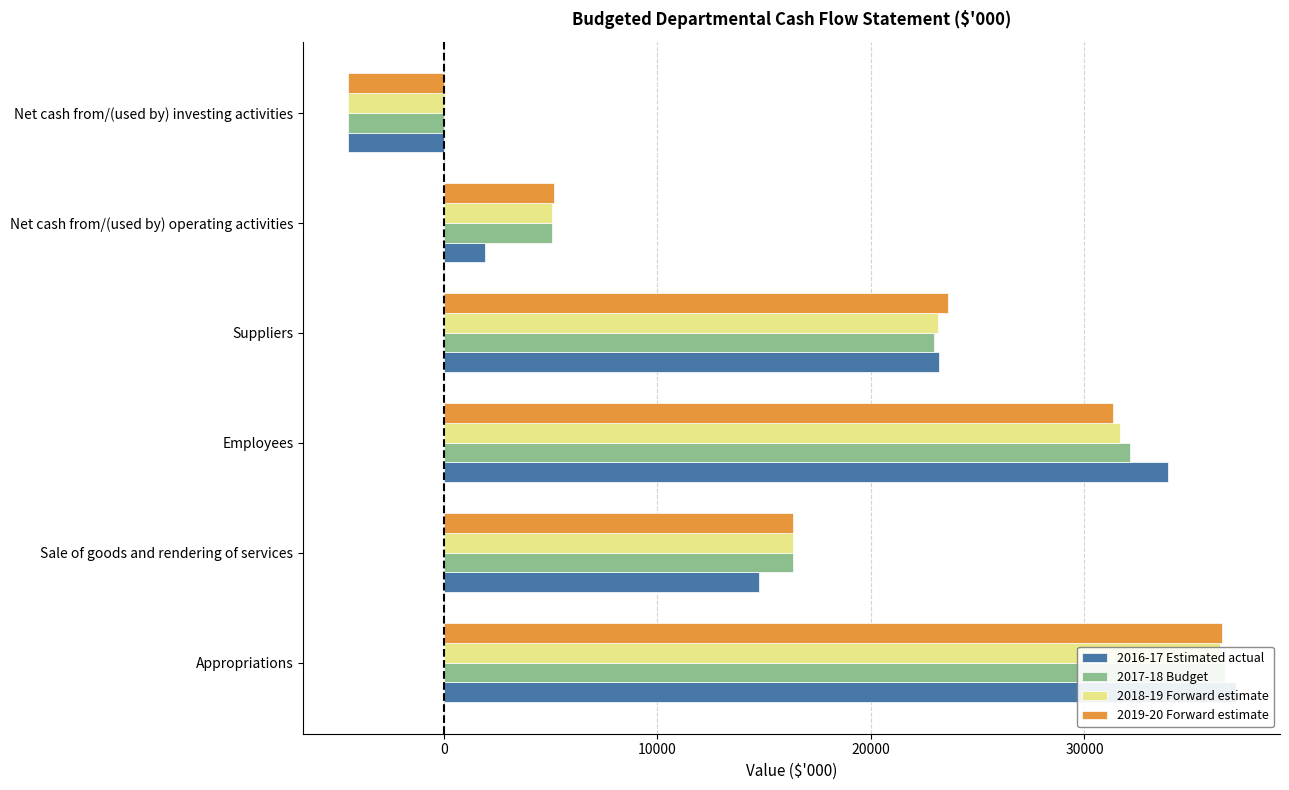

Rank the series by their maximum value, from highest to lowest.

2016-17 Estimated actual, 2017-18 Budget, 2019-20 Forward estimate, 2018-19 Forward estimate